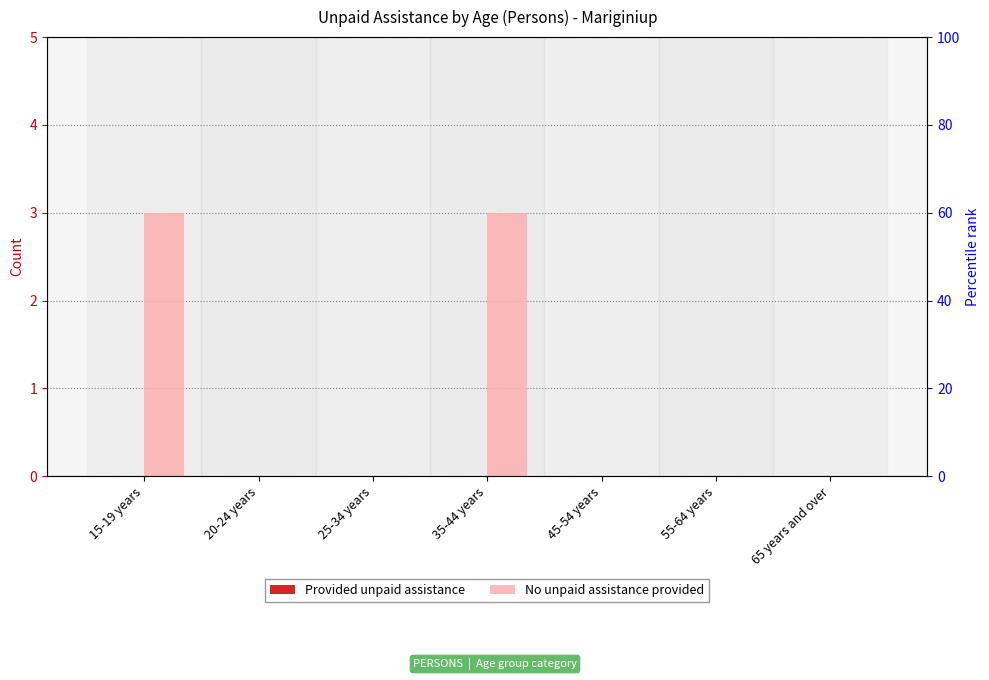

At how many categories does at least one series exceed 1?

2